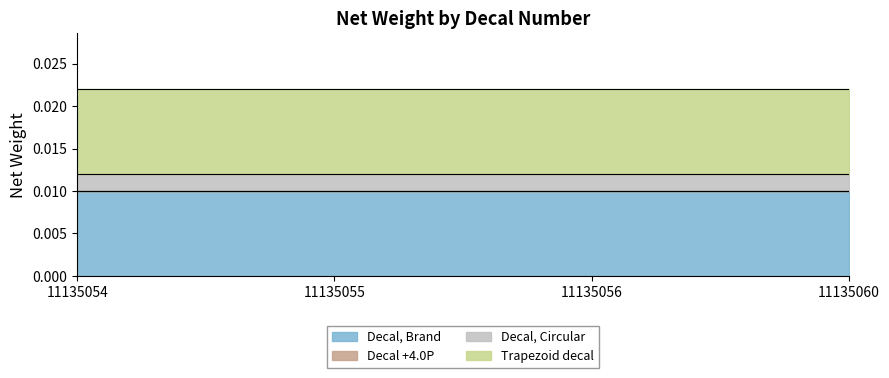

Rank the categories by Trapezoid decal value from highest to lowest.

11135054, 11135055, 11135056, 11135060